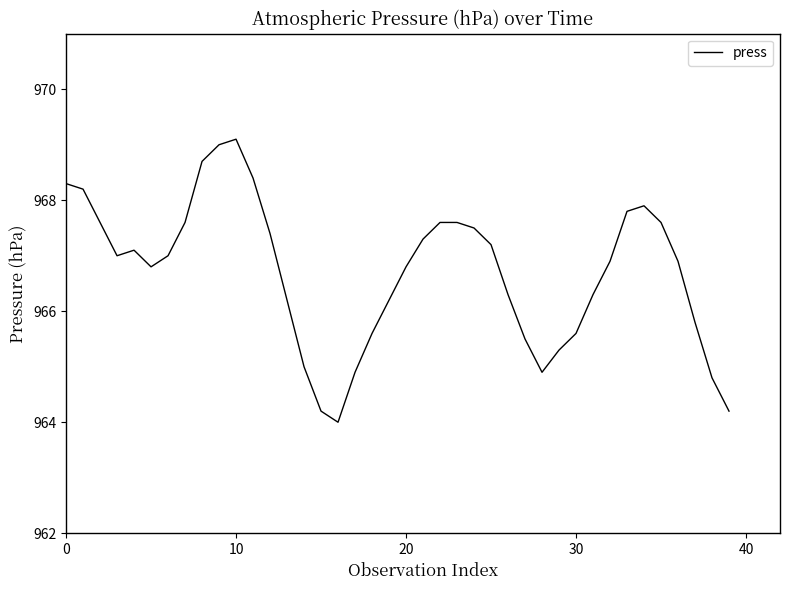

What is the difference between the maximum and minimum values?

5.1